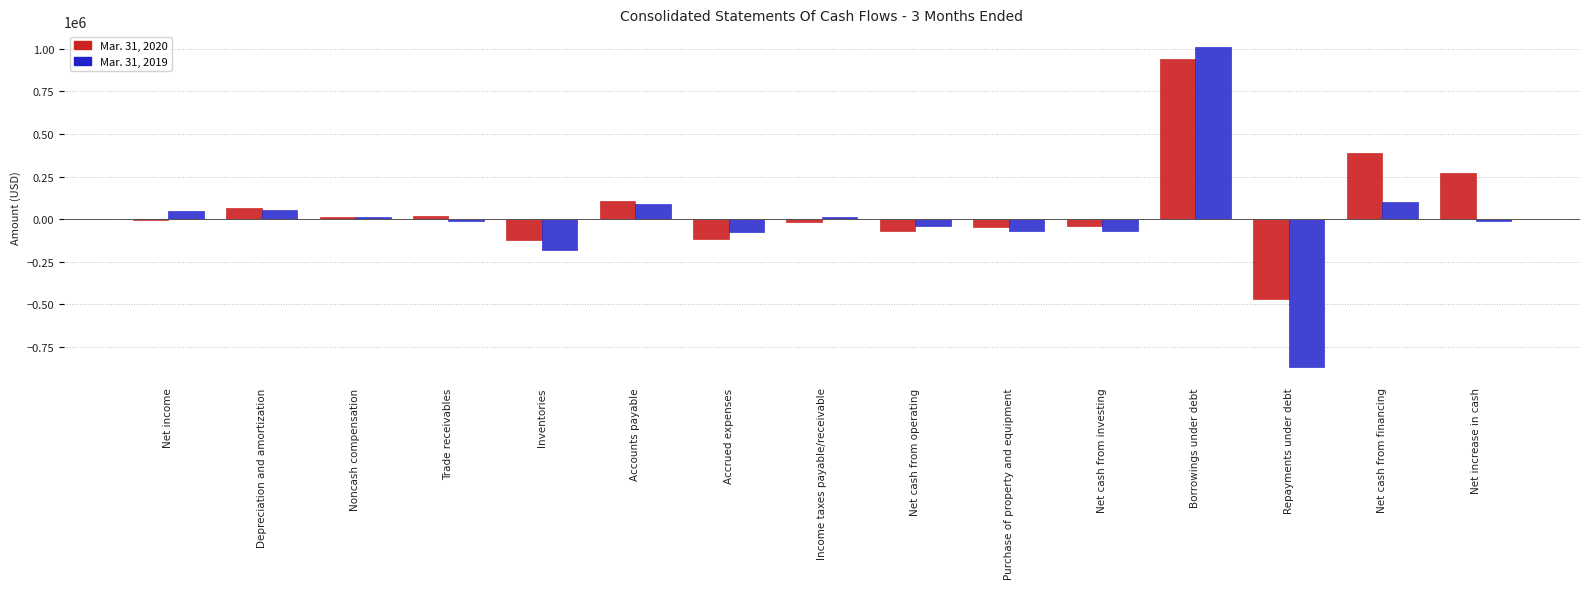

Is the value of Mar. 31, 2019 at Net cash from financing greater than the value of Mar. 31, 2020 at Income taxes payable/receivable?

Yes